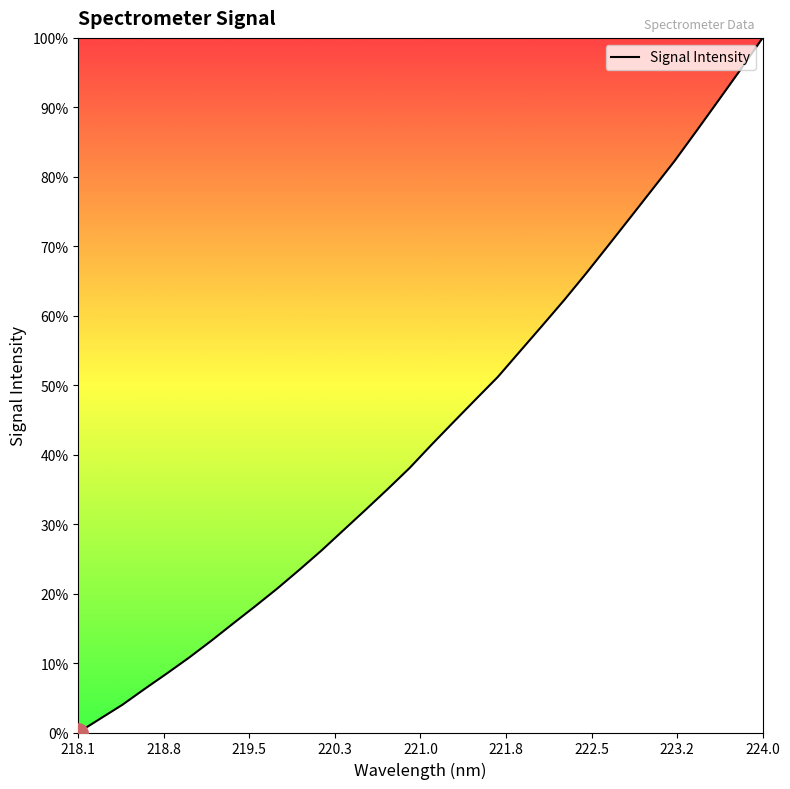

Does the chart display data point markers on the line(s)?

No